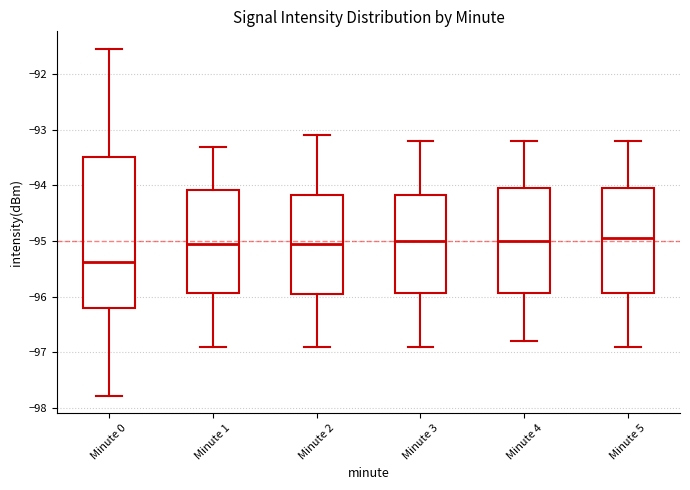

Reading left to right, read every box against the y-axis: the position of its median line, the range the box covers, and the ends of its whiskers. The values are not printed on the chart, so give them approximately, as read against the axis.

Minute 0: median -95.4, box -96.2 to -93.5, whiskers -97.8 to -91.5
Minute 1: median -95.0, box -95.9 to -94.1, whiskers -96.9 to -93.3
Minute 2: median -95.0, box -95.9 to -94.2, whiskers -96.9 to -93.1
Minute 3: median -95.0, box -95.9 to -94.2, whiskers -96.9 to -93.2
Minute 4: median -95.0, box -95.9 to -94.0, whiskers -96.8 to -93.2
Minute 5: median -94.9, box -95.9 to -94.0, whiskers -96.9 to -93.2